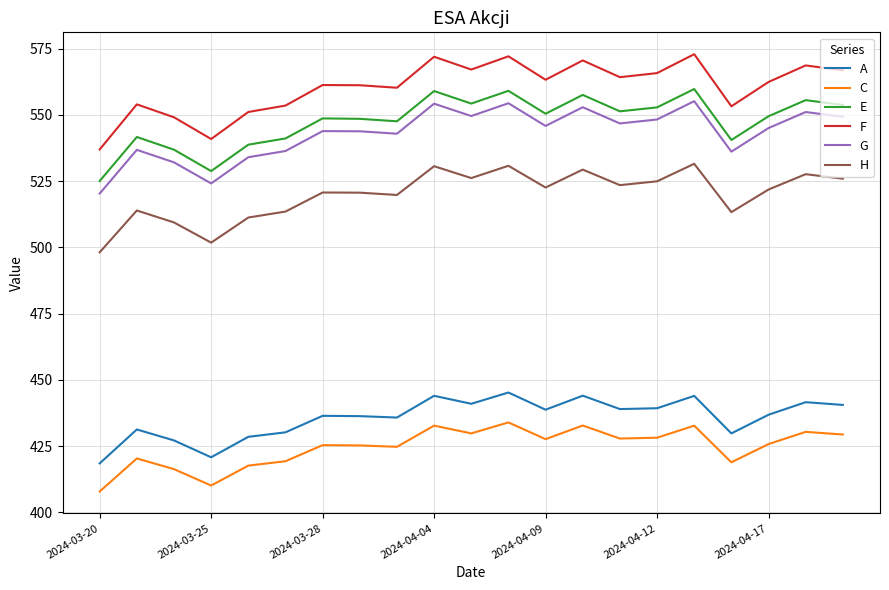

Which series has the largest total across all categories?

F